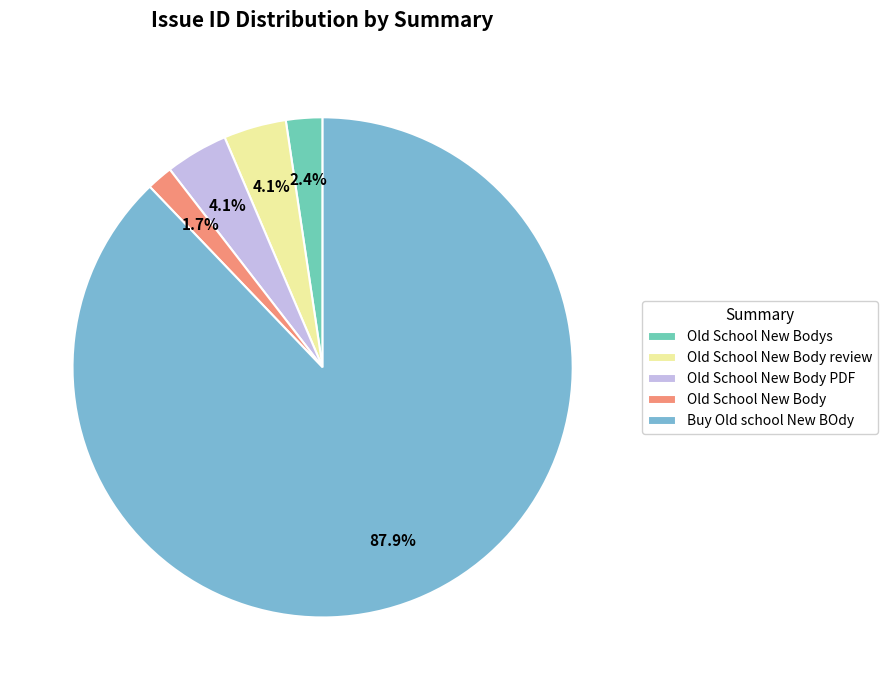

Combined, do Old School New Body PDF and Old School New Bodys account for over 50%?

No